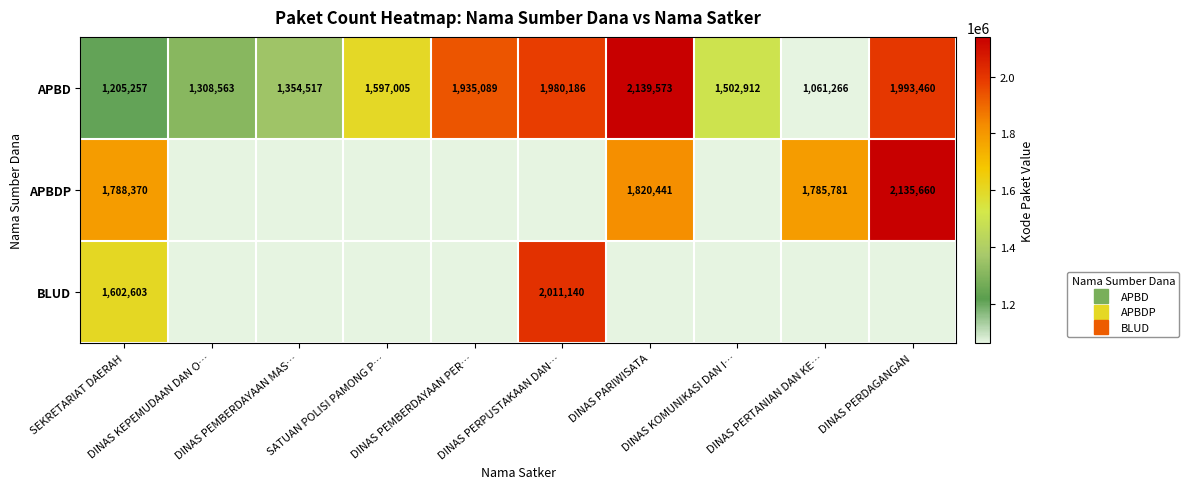

What is the sum of all APBD values?

16077828.0